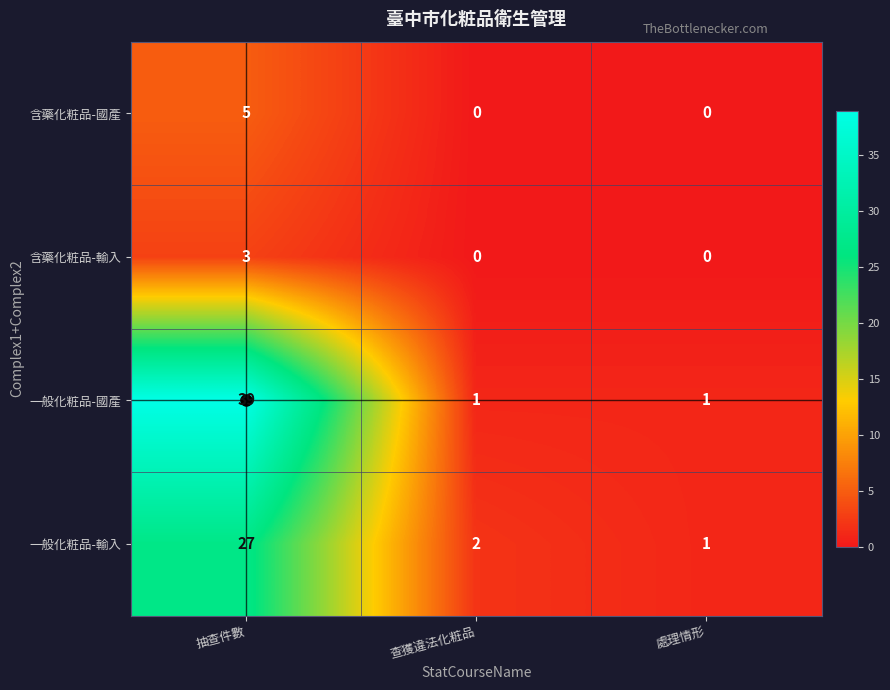

The value of 含藥化粧品-輸入 at 處理情形 is -2. True or false?

False